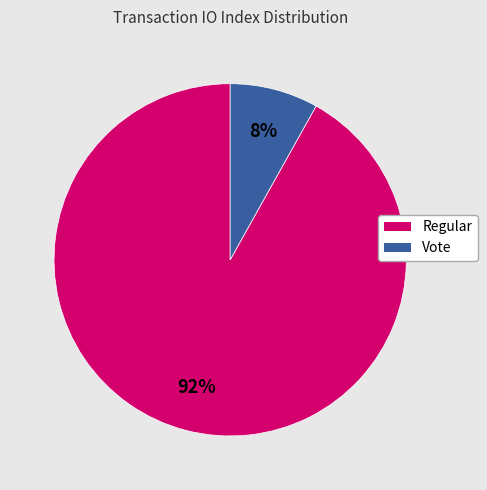

Which category has the biggest portion of the pie?

Regular